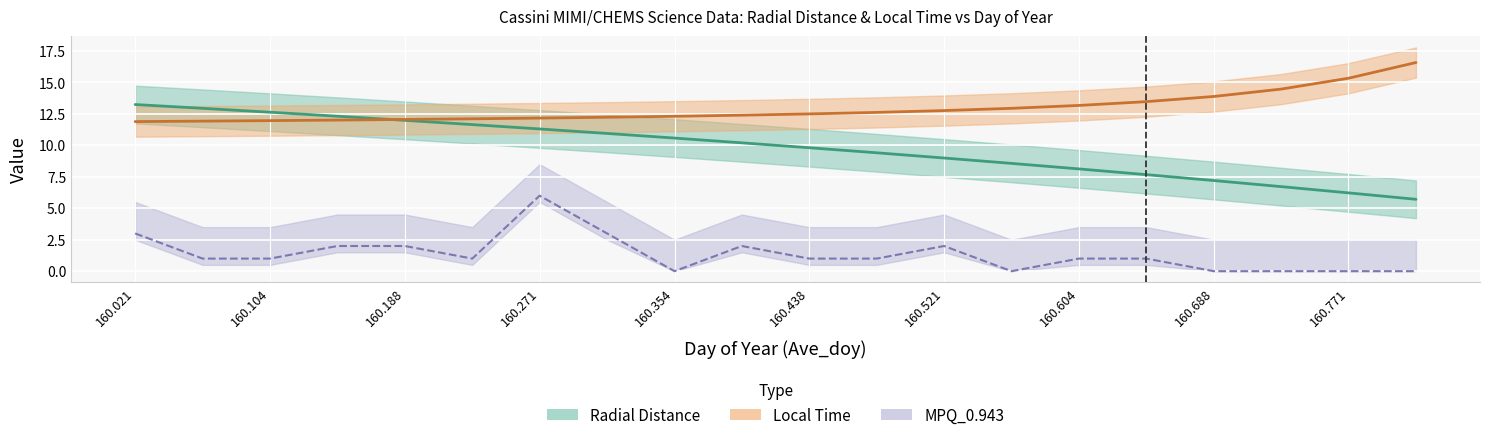

What is the difference between the second highest and minimum values in the mpq series?

3.0